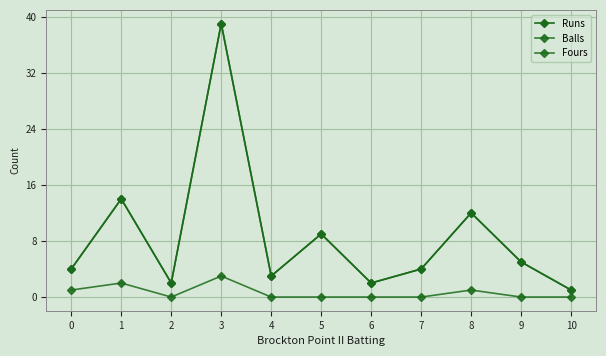

What is the difference between the second highest and minimum values in the Runs series?

13